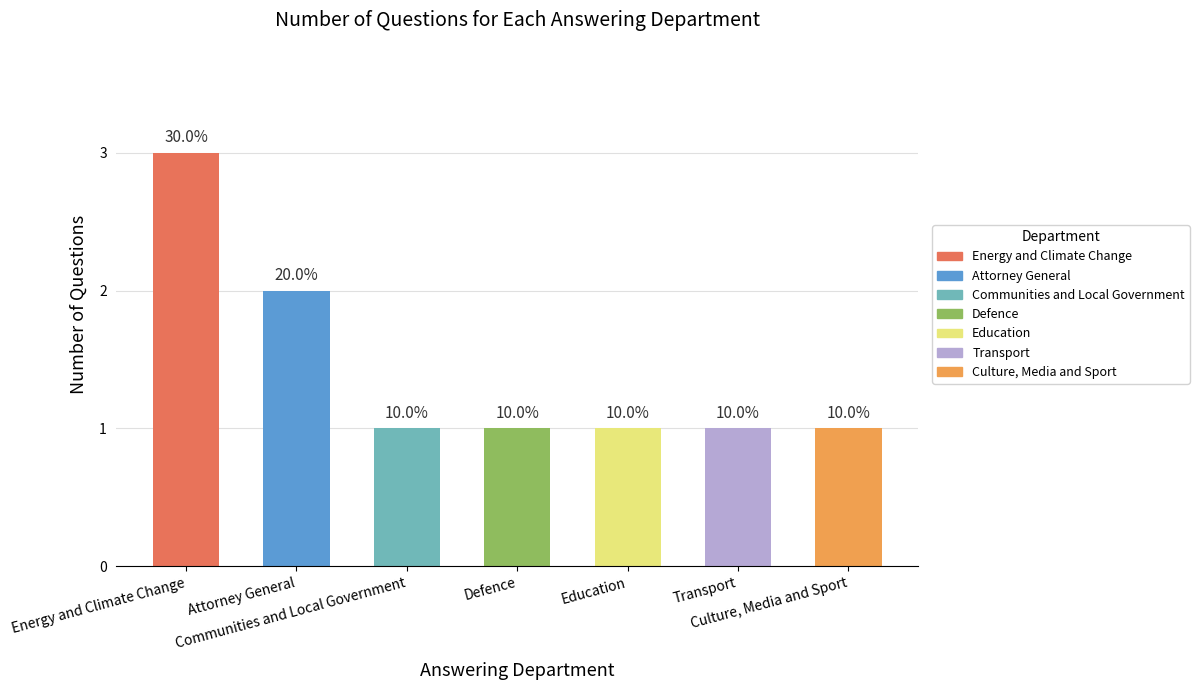

Reading left to right, extract all data points from this chart.

3	2	1	1	1	1	1